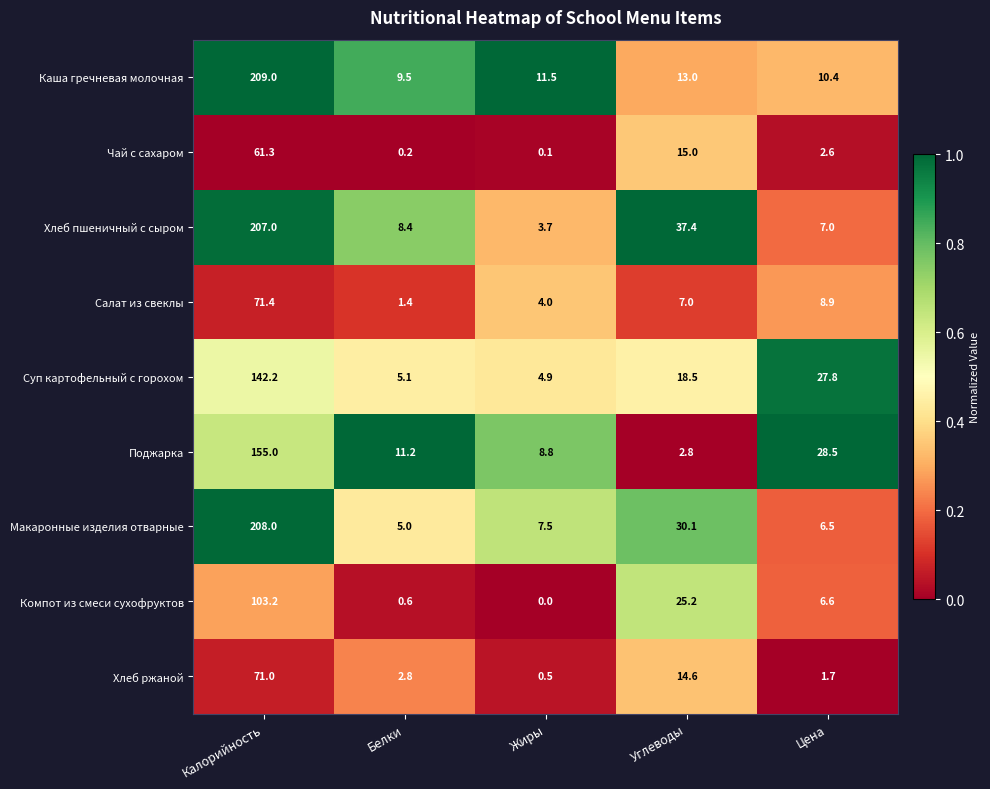

At which label does Компот из смеси сухофруктов first exceed 6?

Калорийность